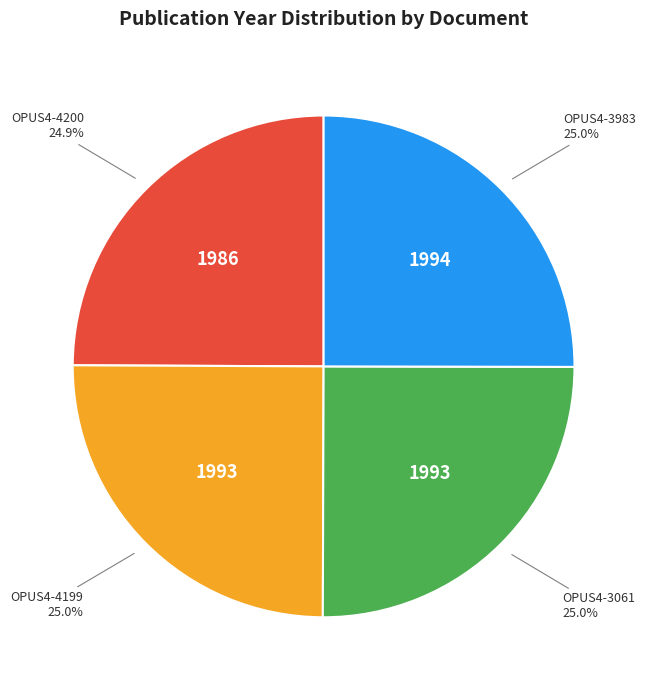

Does any single category account for the majority?

No